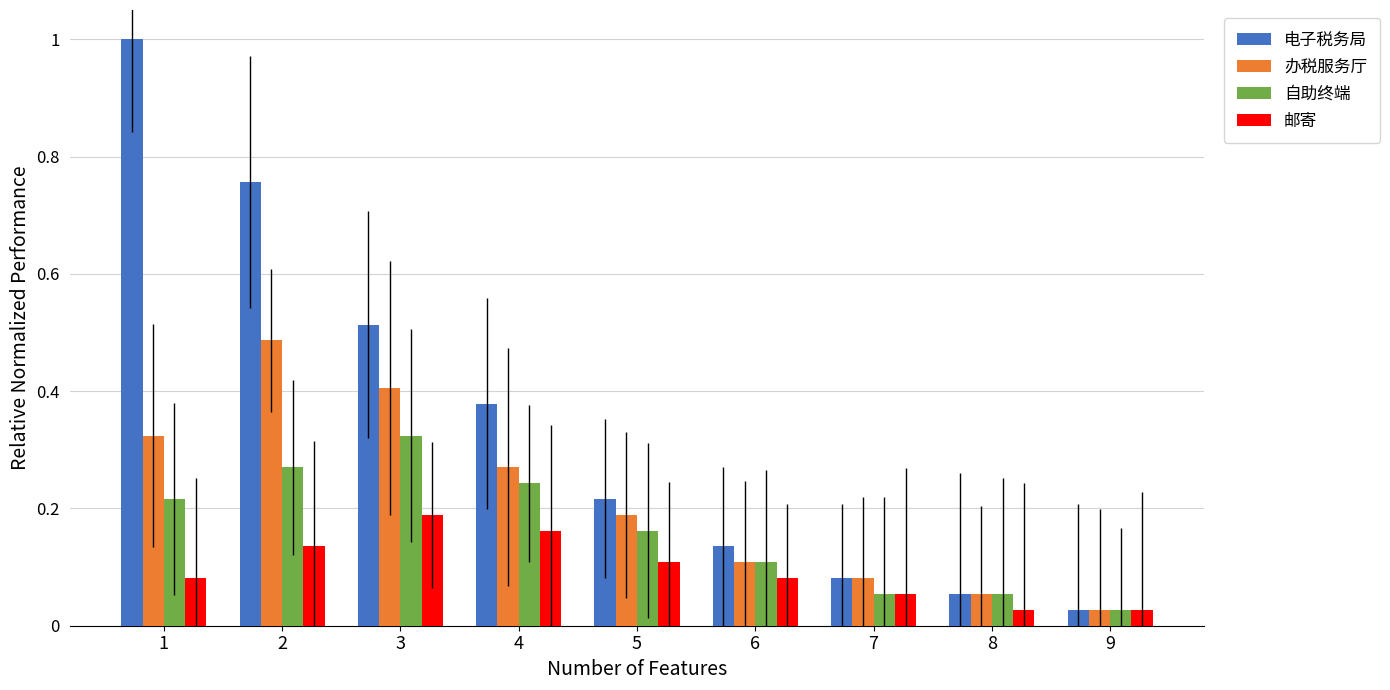

At which label is 办税服务厅 closest to 0?

9